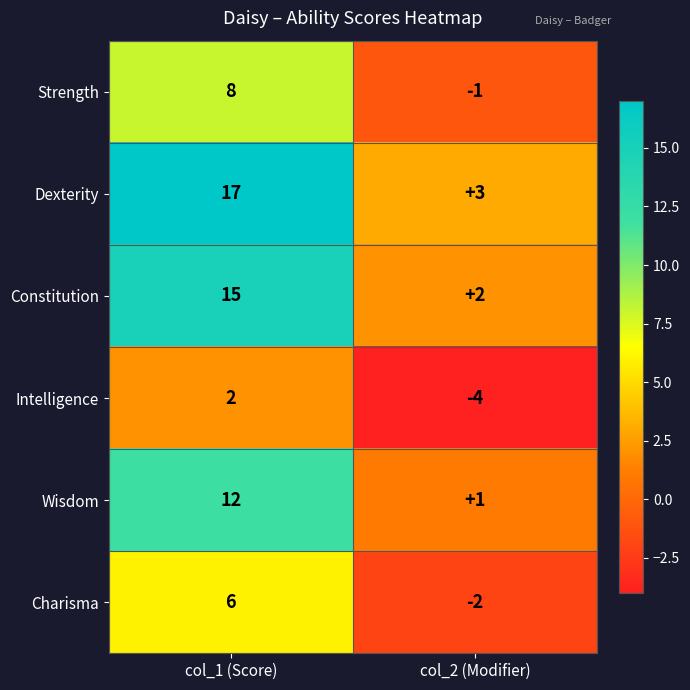

Reading left to right, what are all the values shown in this chart?

Strength: col_1 (Score)=8	col_2 (Modifier)=-1
Dexterity: col_1 (Score)=17	col_2 (Modifier)=3
Constitution: col_1 (Score)=15	col_2 (Modifier)=2
Intelligence: col_1 (Score)=2	col_2 (Modifier)=-4
Wisdom: col_1 (Score)=12	col_2 (Modifier)=1
Charisma: col_1 (Score)=6	col_2 (Modifier)=-2